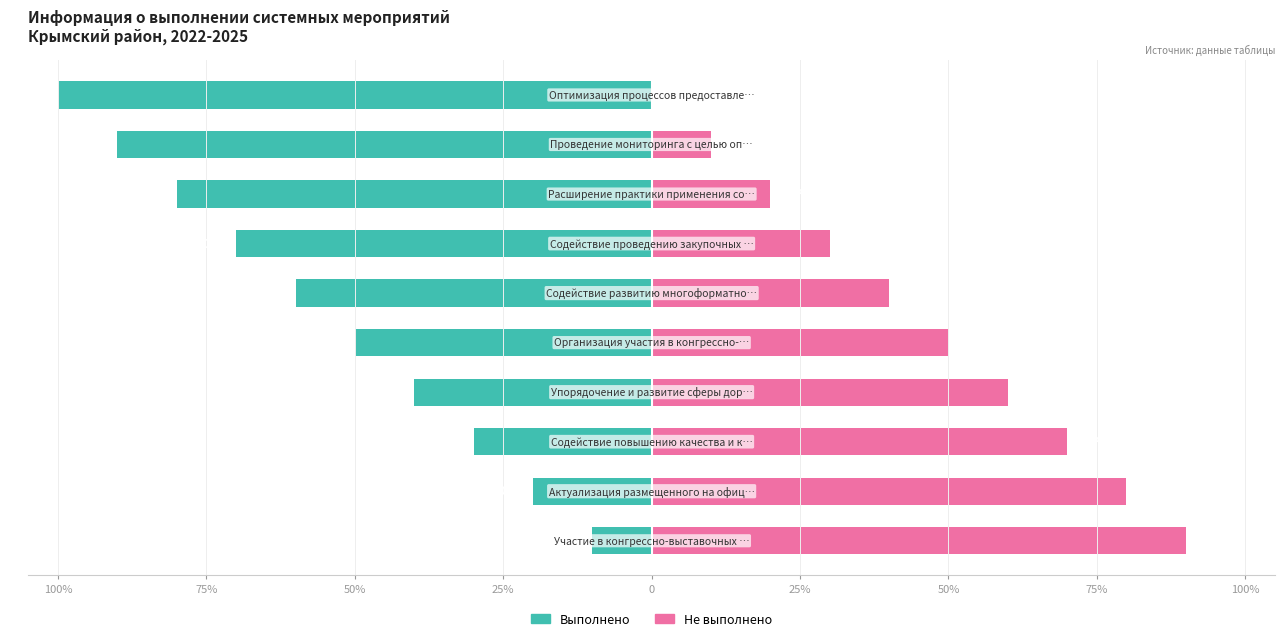

Is it true that Не выполнено equals 20 at 75%?

True